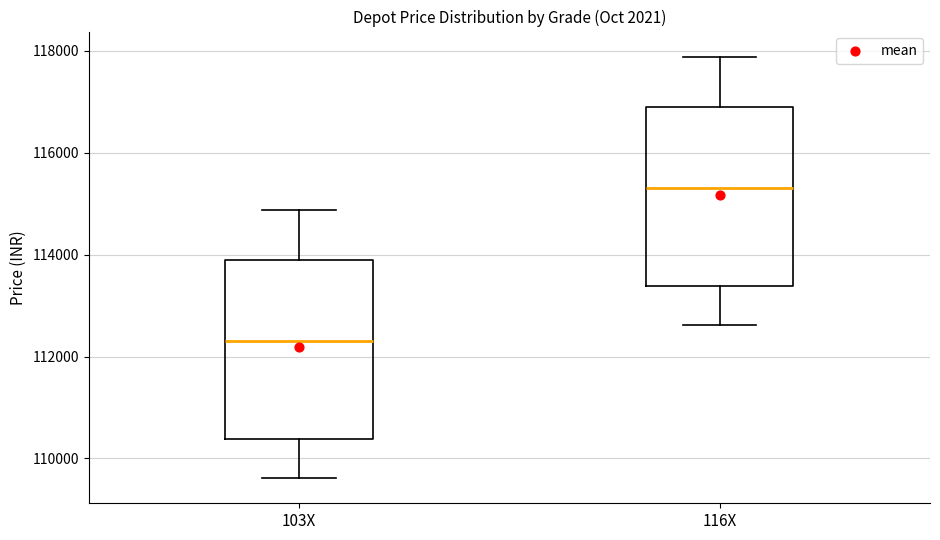

Where does the median line of the box for 116X sit on the y-axis? The values are not printed on the chart, so give them approximately, as read against the axis.

115400